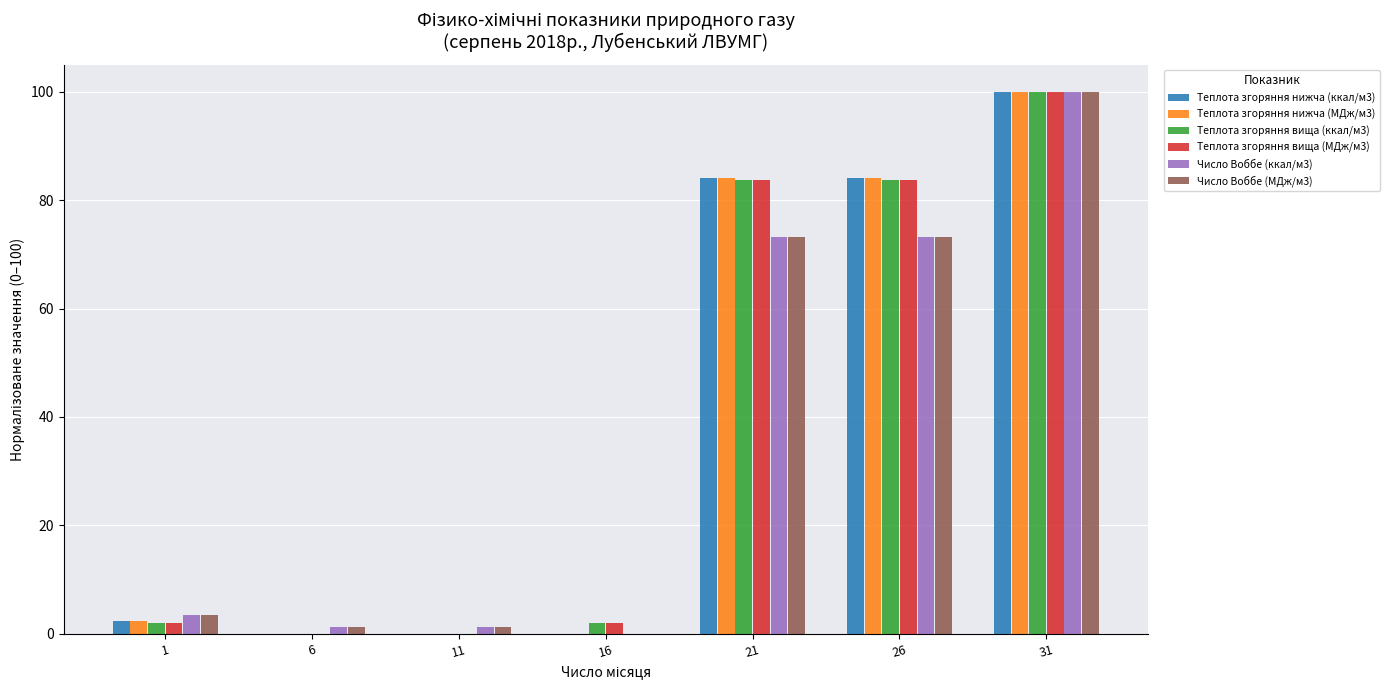

What is the greatest value displayed?

100.0